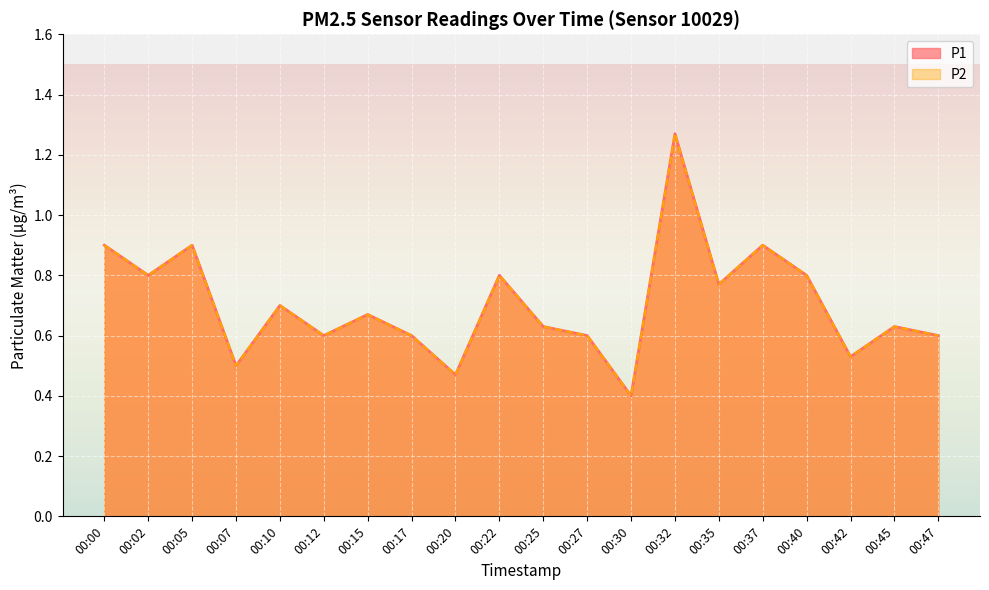

What is the value of the P2 point at the 11th from the left?

0.6